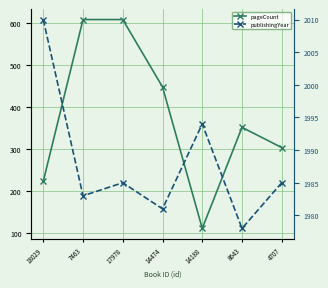

True or false: publishingYear has more than 0 points higher than both neighbors.

True